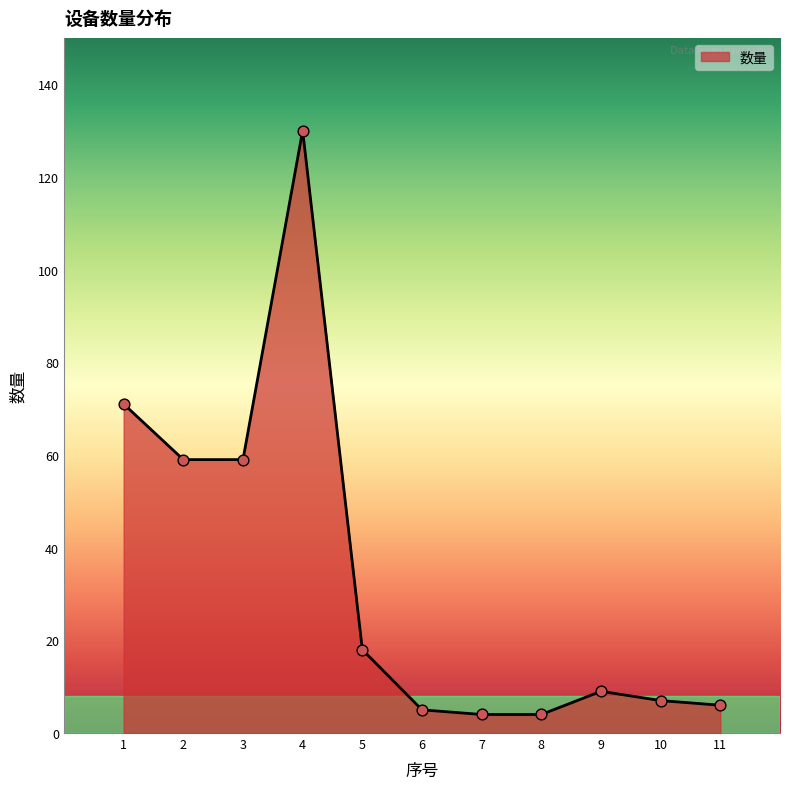

Between 8 and 1, which is larger?

1